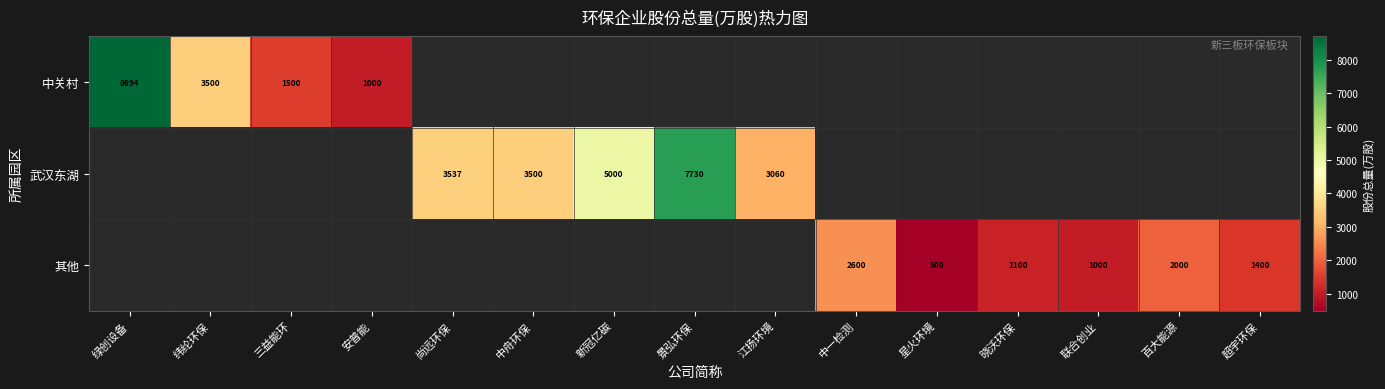

Where is 中关村 nearest to the value 4846?

纬纶环保